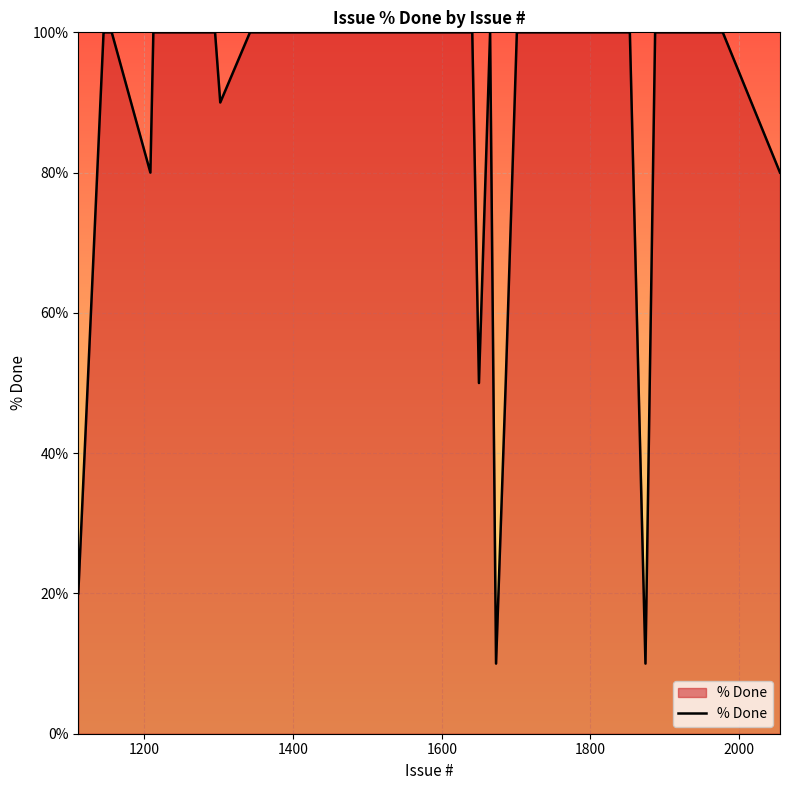

What is the difference between the maximum and minimum values?

90